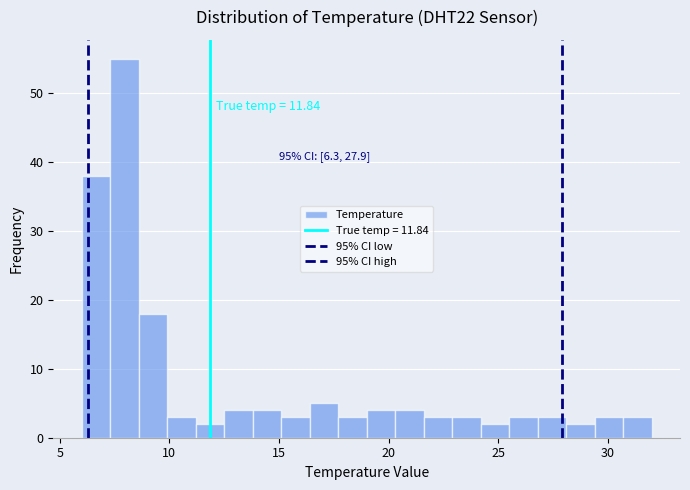

Read against the x-axis, roughly where is the centre of the tallest bar?

8.0